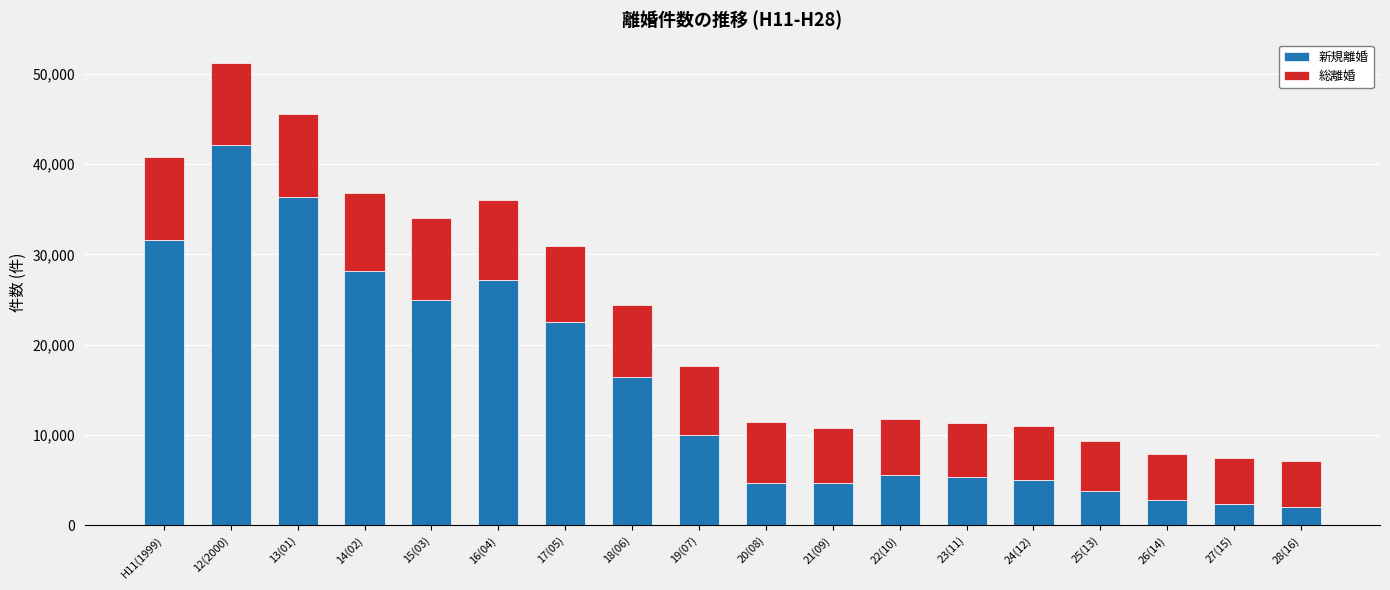

What is the minimum value for 新規離婚?

2015